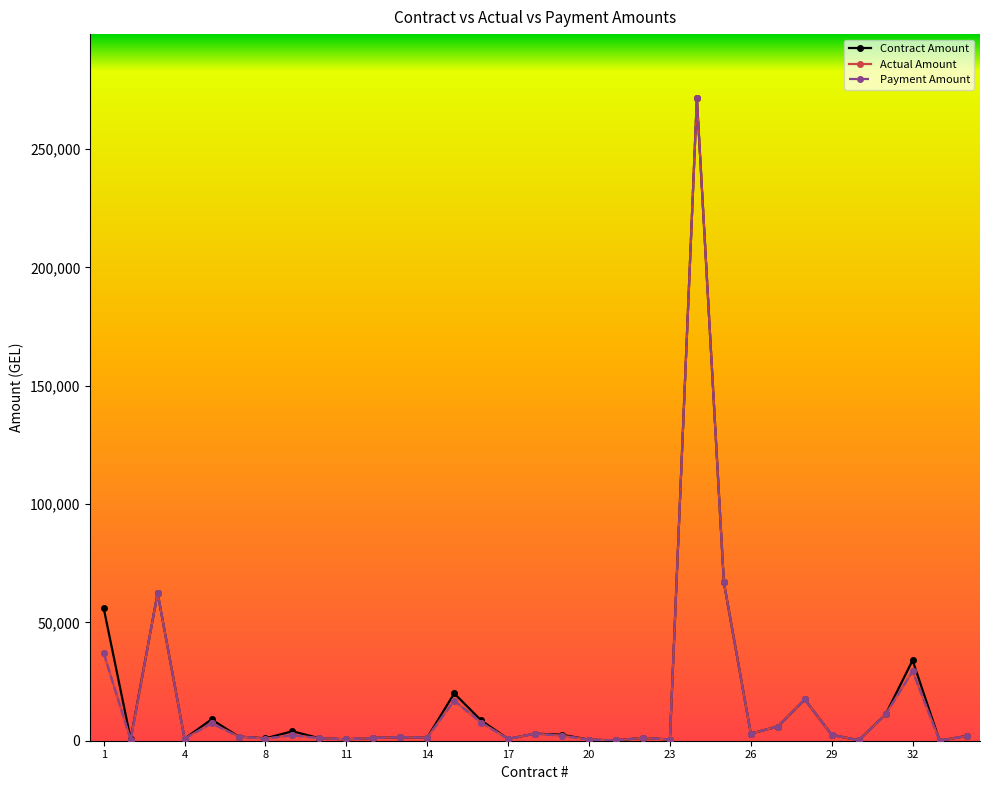

True or false: Actual Amount and Payment Amount cross at least once.

False